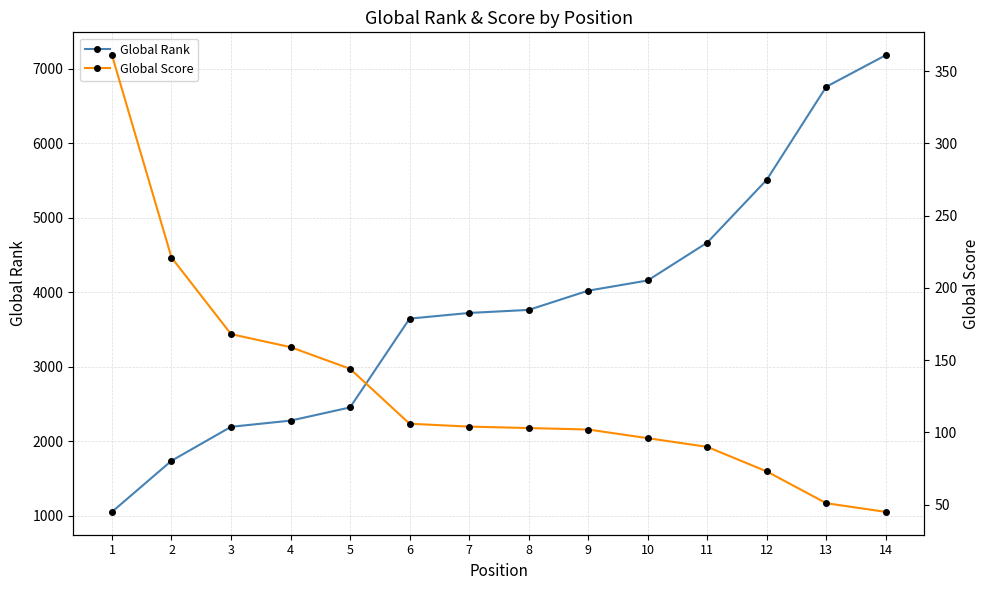

The Global Rank series shows 6109 at 7. True or false?

False